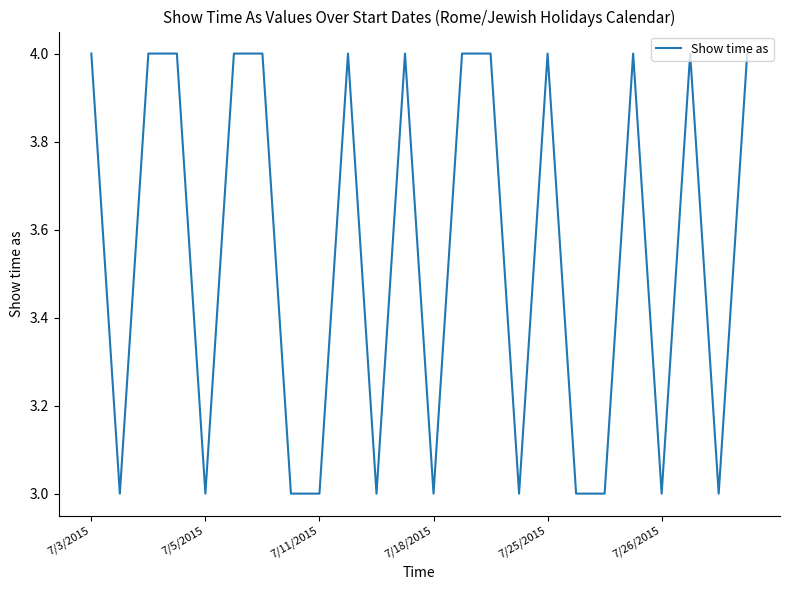

What is the minimum value shown in the chart?

3